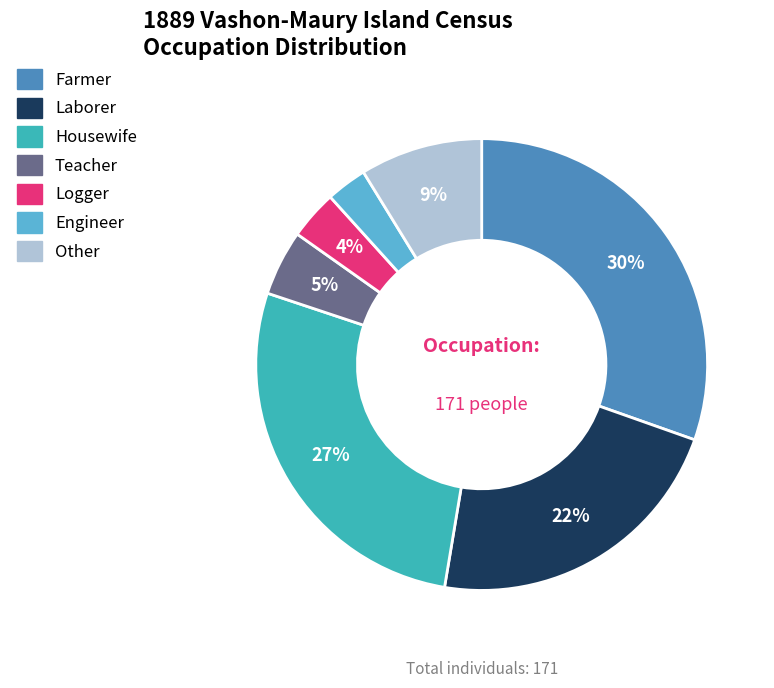

Combined, do Engineer and Laborer account for over 50%?

No